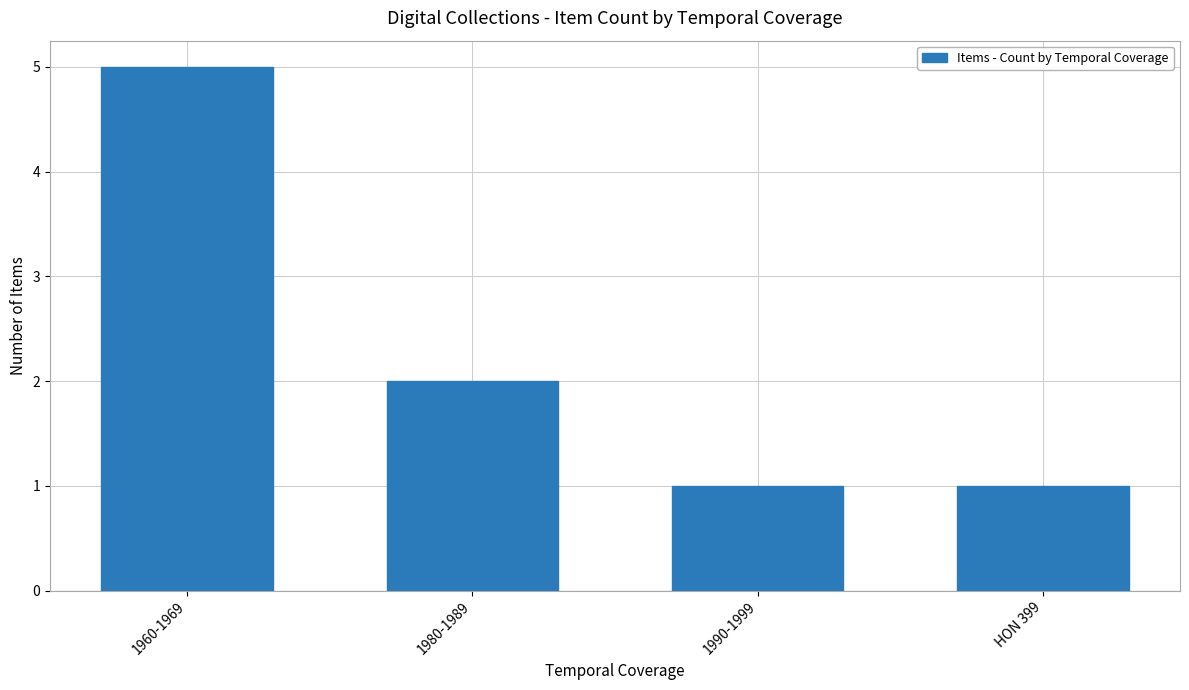

Approximately how many times larger is the value at 1960-1969 compared to HON 399?

5.0